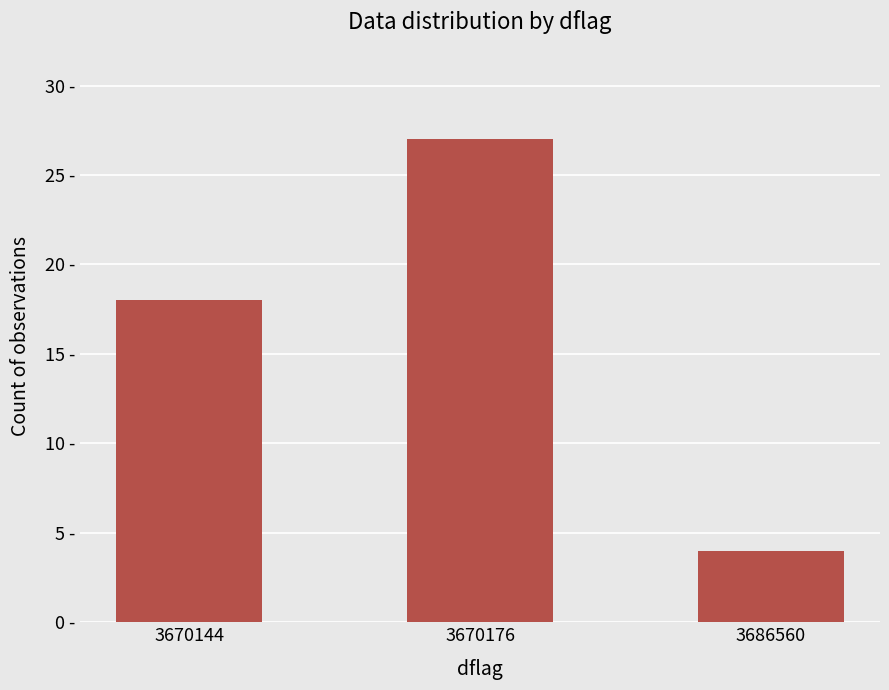

Between 3670144 and 3686560, which is larger?

3670144